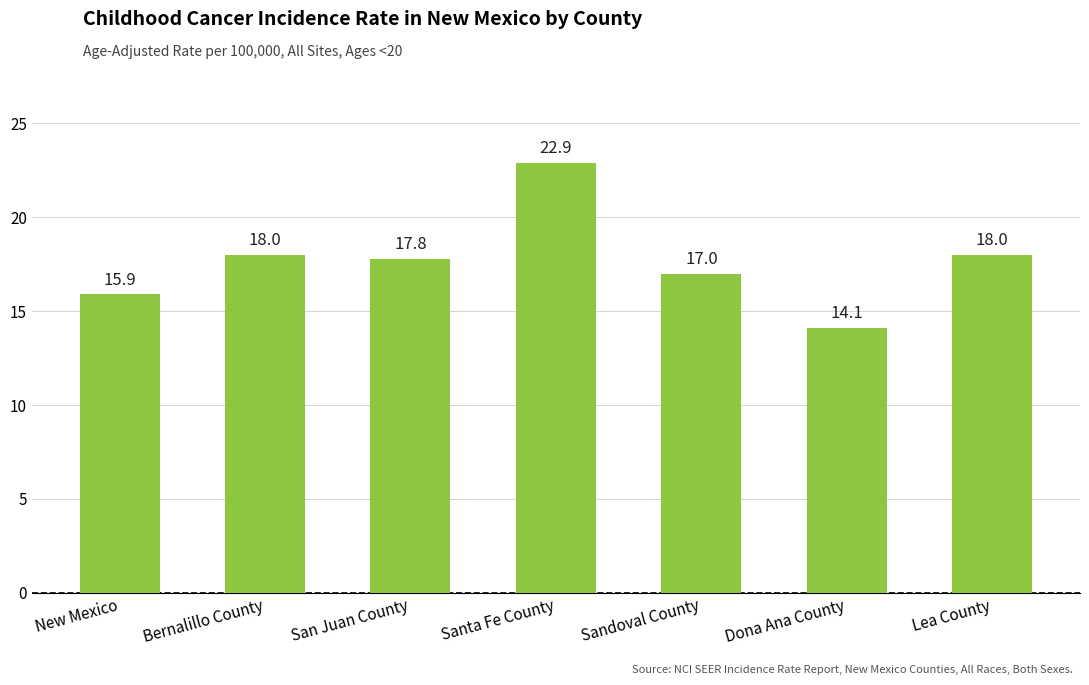

Which label corresponds to the smallest value in the chart?

Dona Ana County